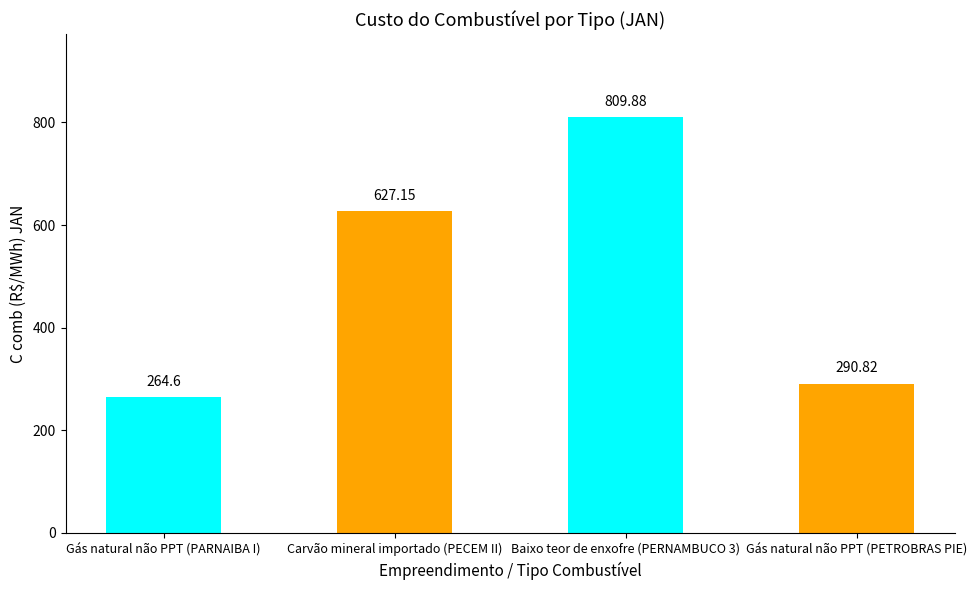

How many data points are less than 627?

2